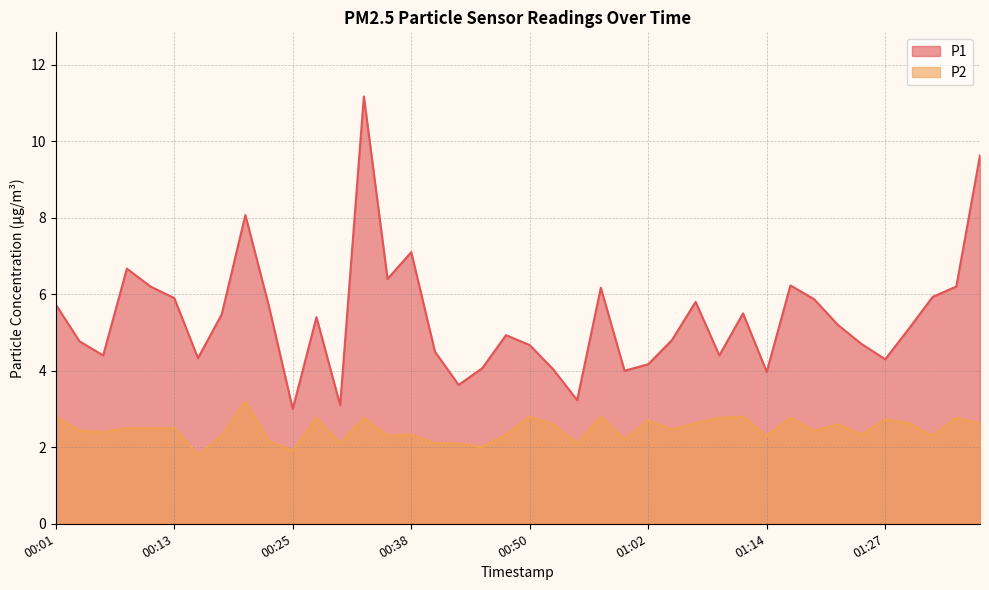

Rank the series at 00:08 from highest to lowest value.

P1, P2